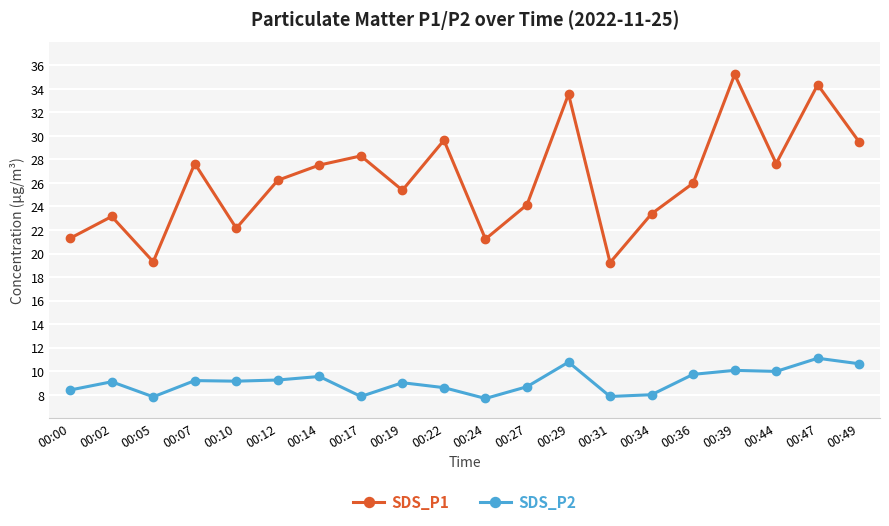

The value of SDS_P2 at 00:47 is 5.2. True or false?

False